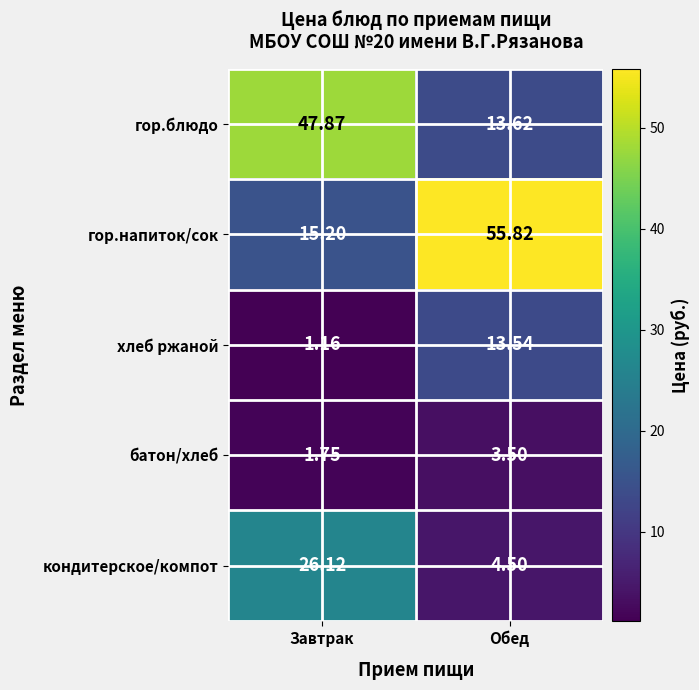

At which label does батон/хлеб first exceed 3?

Обед